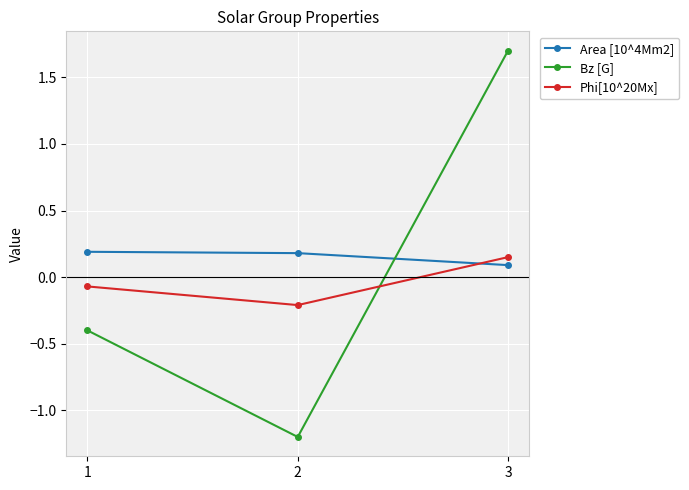

What are all the series names shown in the legend?

Area [10^4Mm2], Bz [G], Phi[10^20Mx]